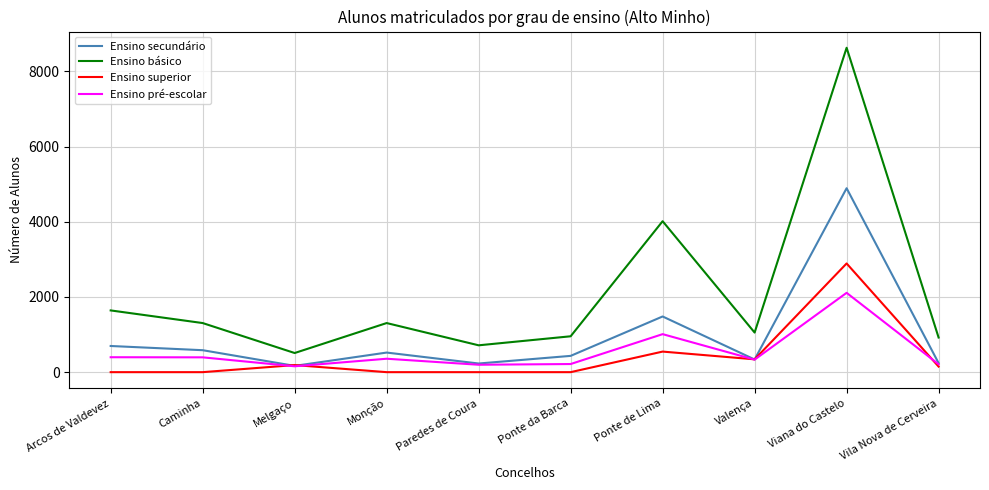

Where does the Ensino pré-escolar series first go above 357?

Arcos de Valdevez